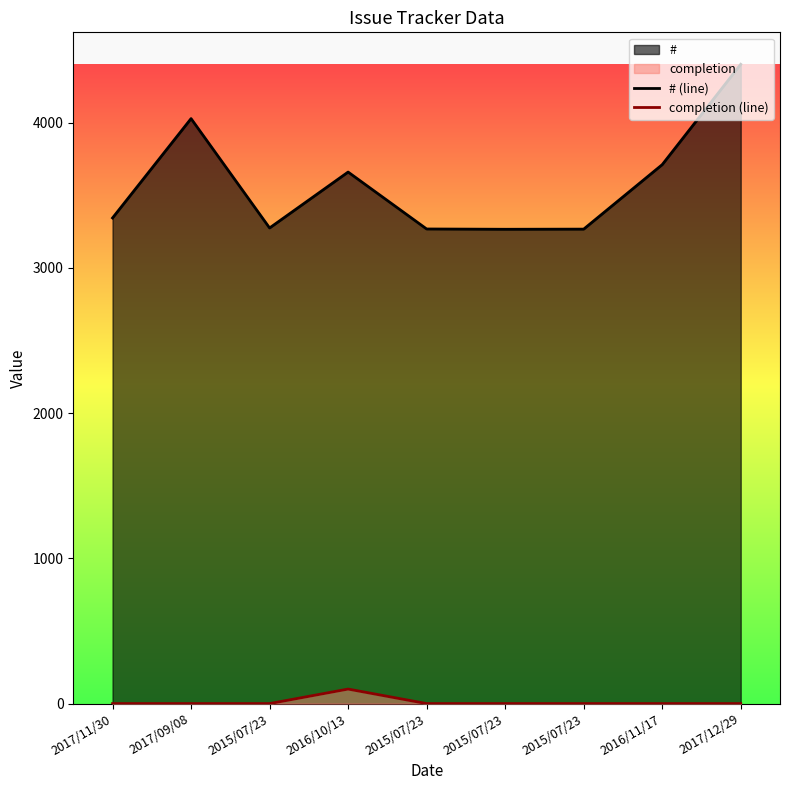

How many lines are shown in the chart?

2